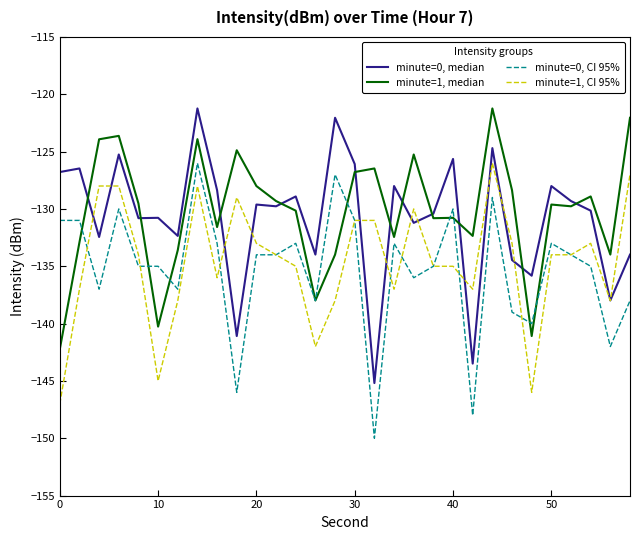

What is the maximum value for minute=1, CI 95%?

-126.0